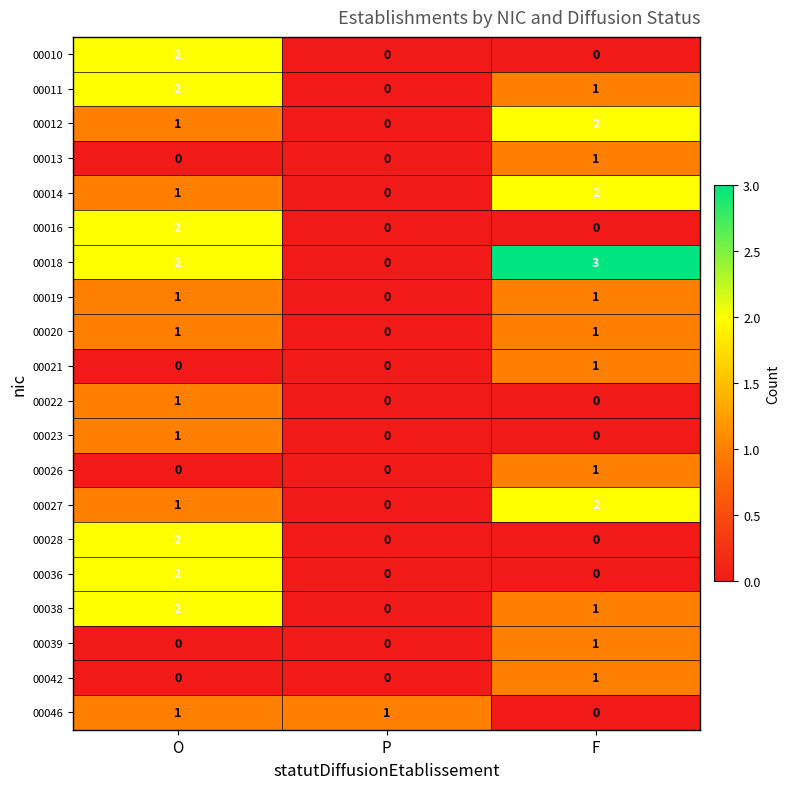

Count the 00023 values in the range 0 to 1.

3